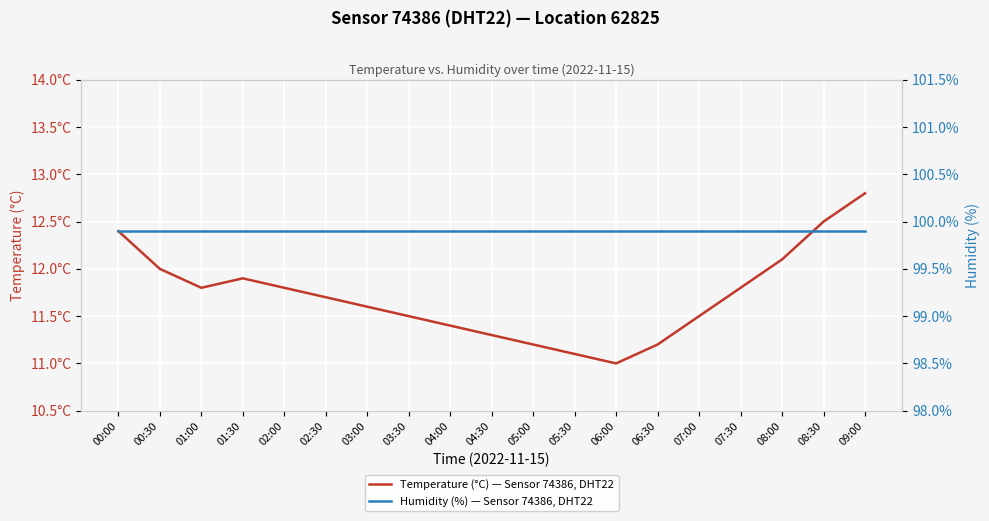

Reading left to right, extract all data points from this chart.

Temperature (°C) — Sensor 74386, DHT22: 12.4	12.0	11.8	11.9	11.8	11.7	11.6	11.5	11.4	11.3	11.2	11.1	11.0	11.2	11.5	11.8	12.1	12.5	12.8
Humidity (%) — Sensor 74386, DHT22: 99.9	99.9	99.9	99.9	99.9	99.9	99.9	99.9	99.9	99.9	99.9	99.9	99.9	99.9	99.9	99.9	99.9	99.9	99.9